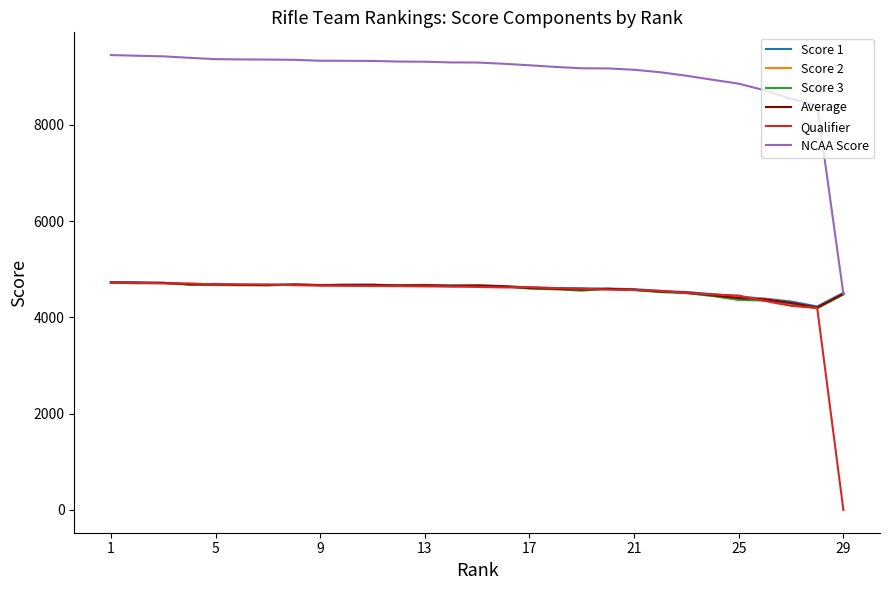

Which series has the largest range (max minus min)?

NCAA Score